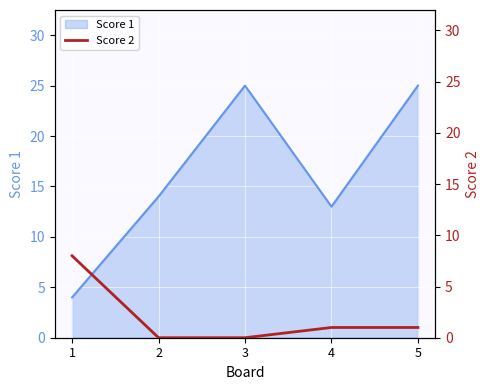

List the labels in order of value, smallest first.

2, 3, 4, 5, 1